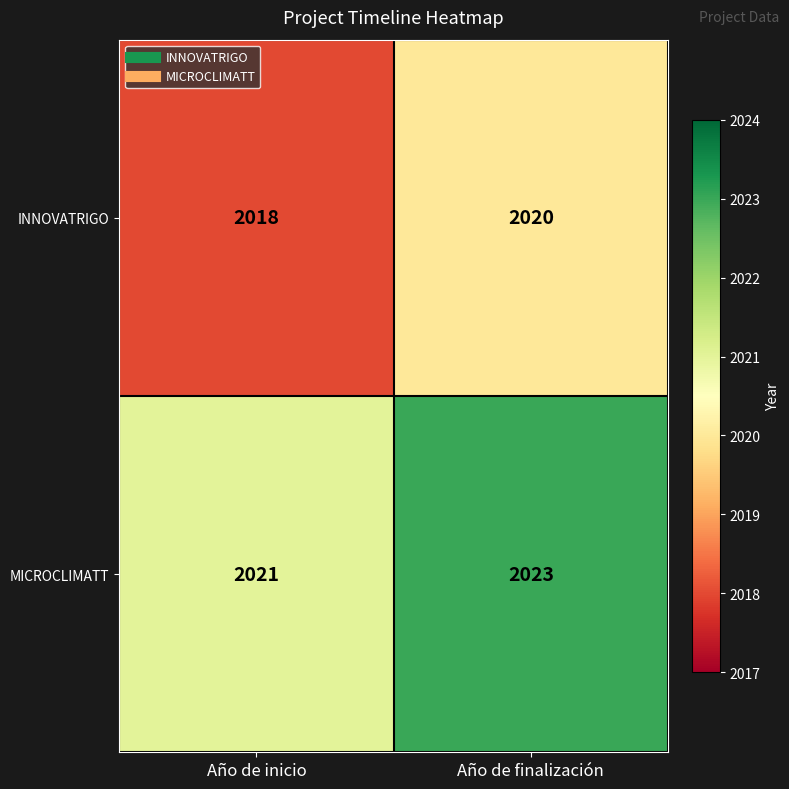

How many values in the MICROCLIMATT series are below 2023?

1